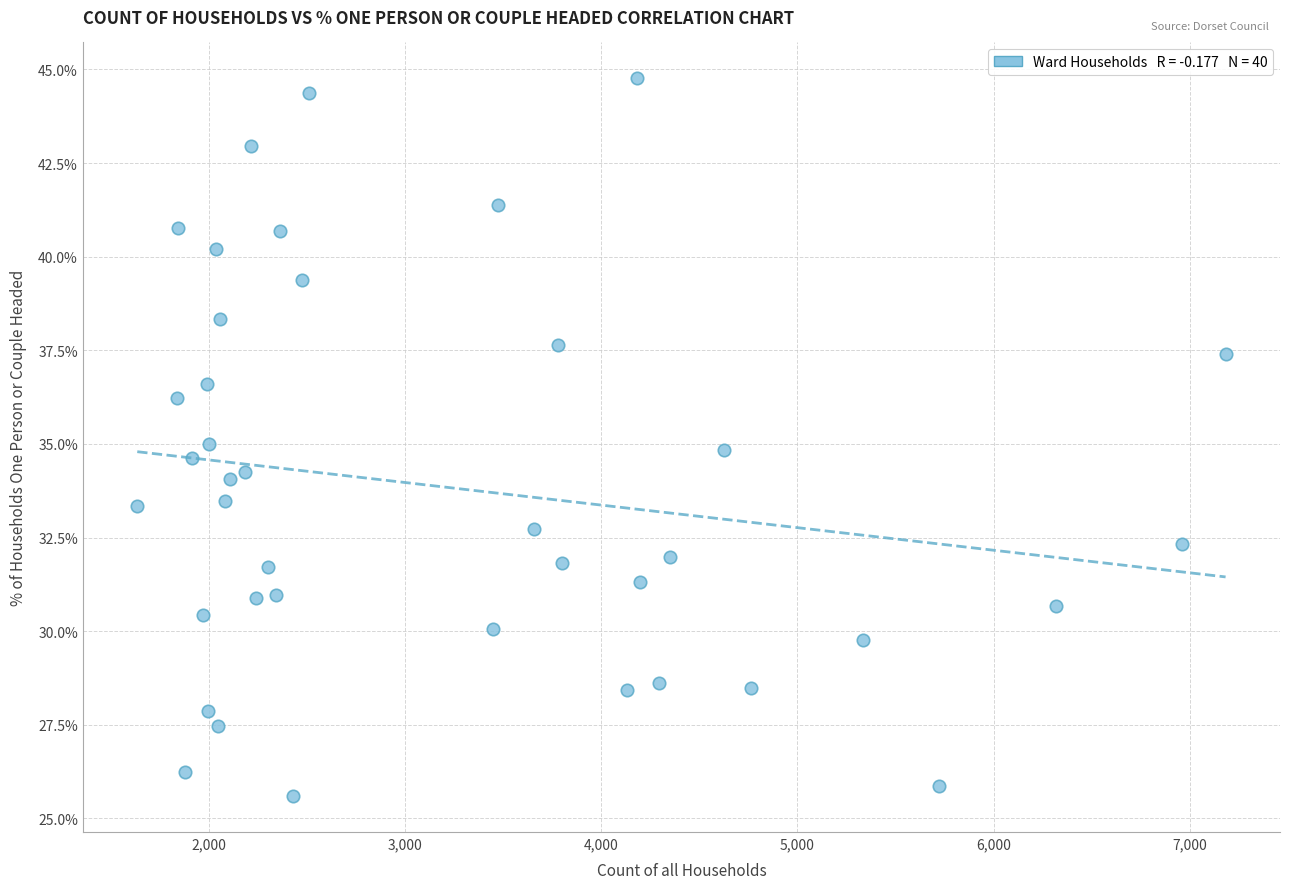

What is the range of Y values (max minus min)?

19.2